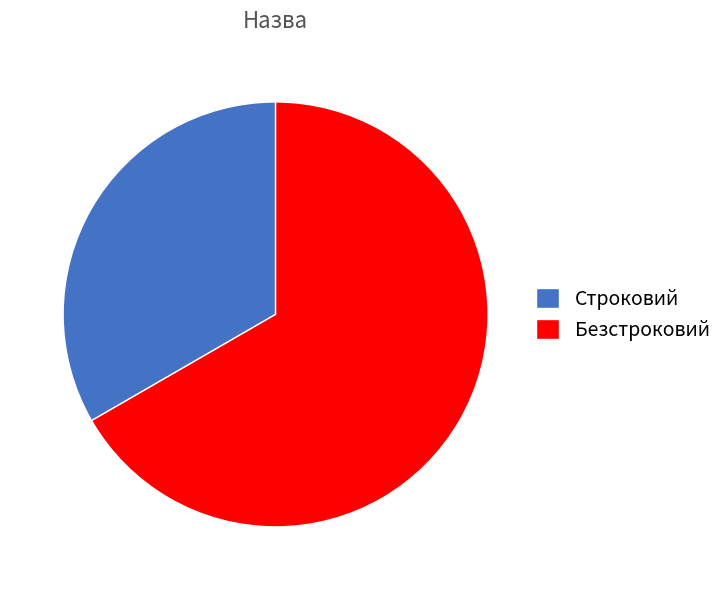

Rank the categories by value from highest to lowest.

Безстроковий, Строковий